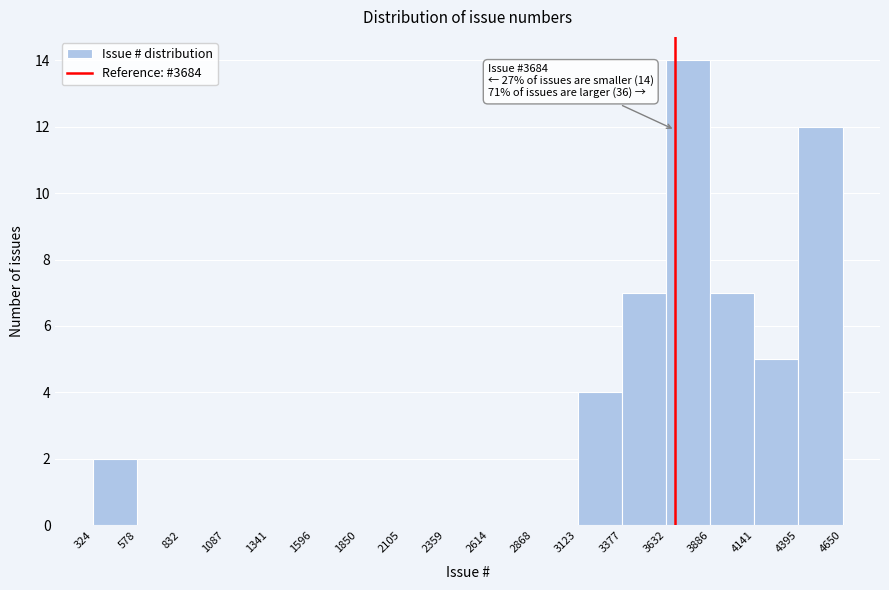

Over which range of the x-axis is the bar tallest?

3632 to 3886